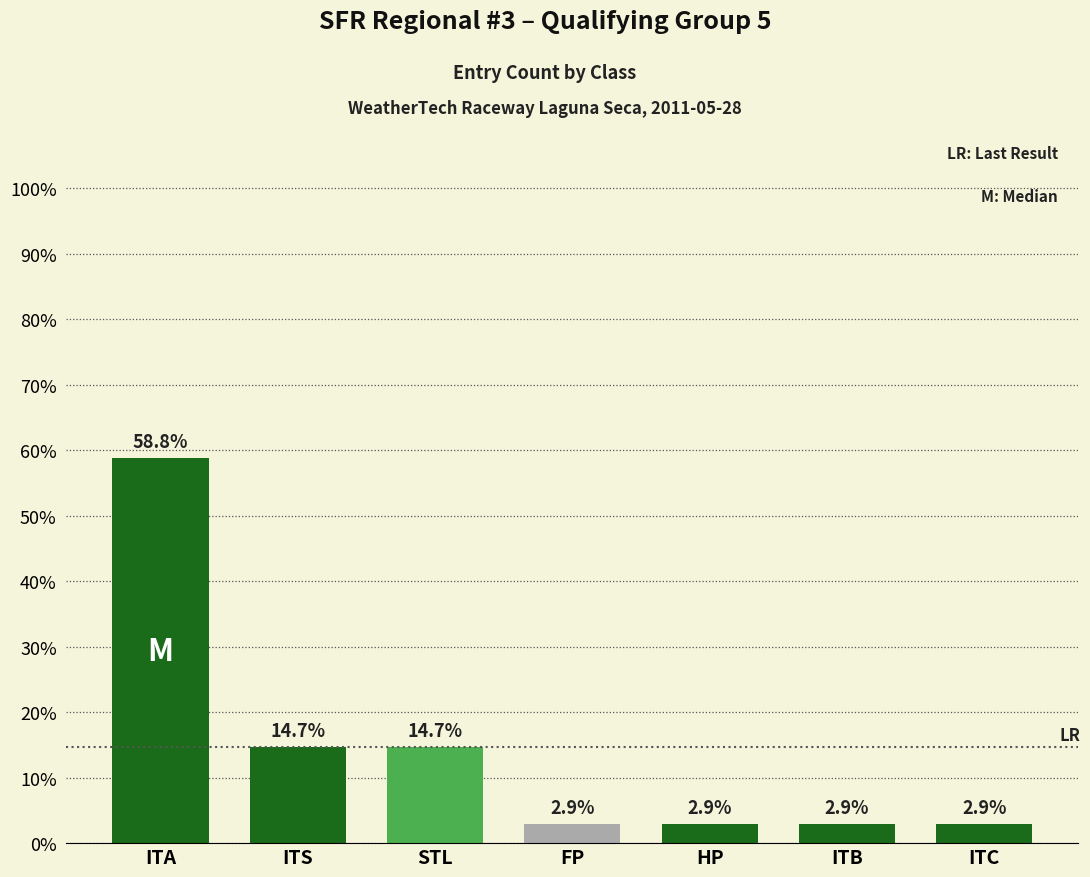

What is the change in value from STL to FP?

-11.8